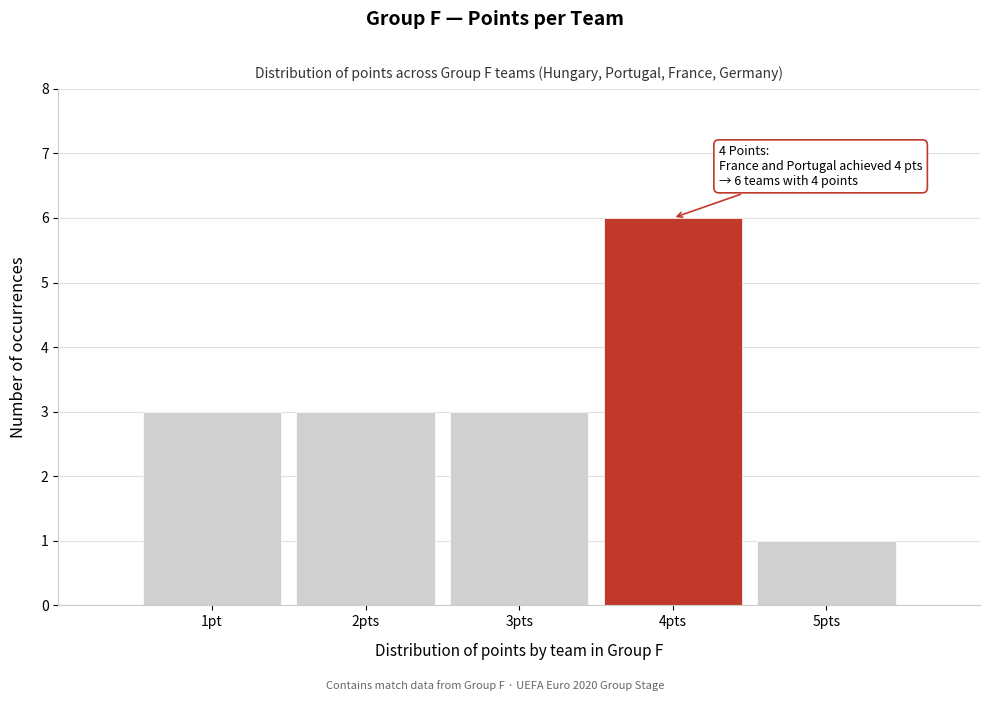

Reading right to left, extract all data points from this chart.

5pts=1	4pts=6	3pts=3	2pts=3	1pt=3